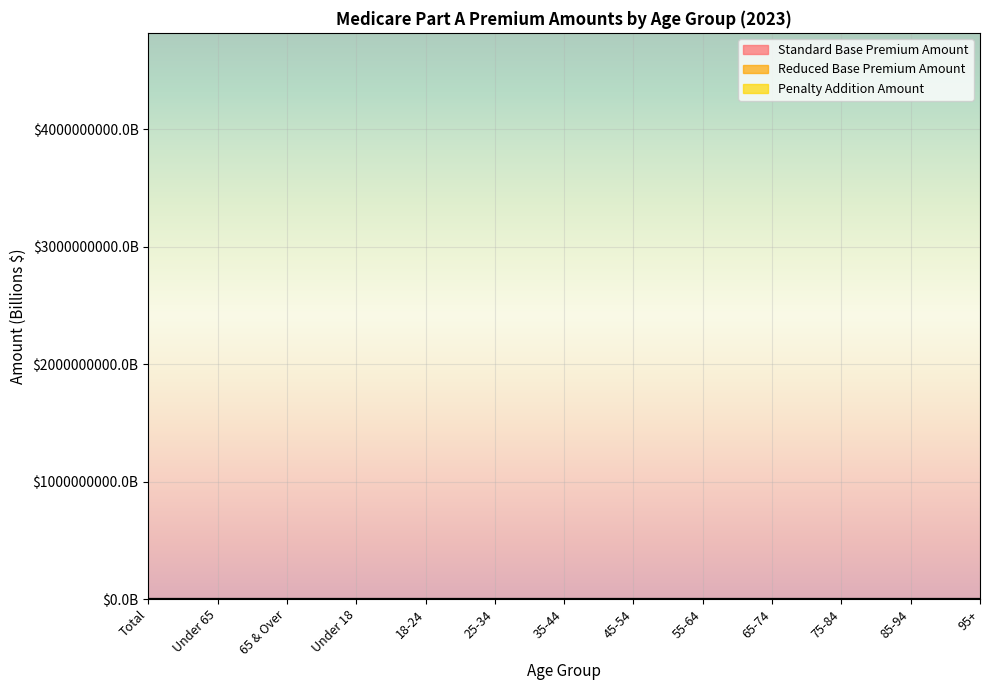

What is the label of the 8th point from the right?

25-34